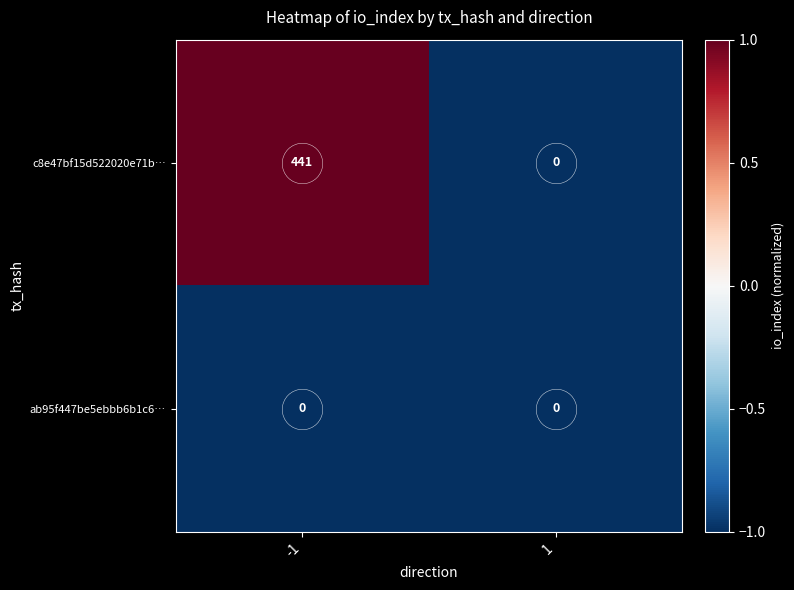

Which series changed the most between -1 and 1?

c8e47bf15d522020e71b…